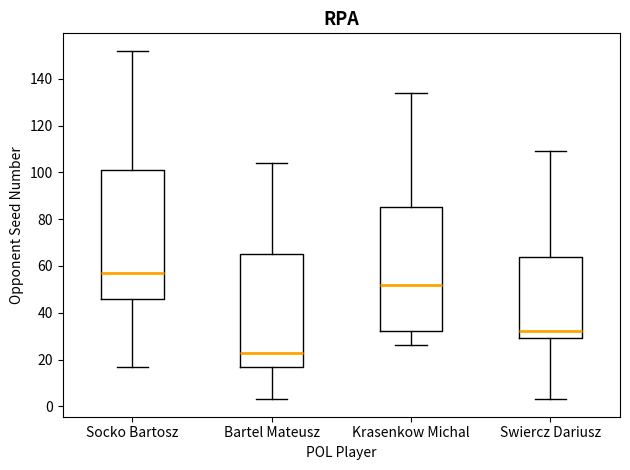

Comparing the boxes themselves (not the whiskers), which one is the tallest?

Socko Bartosz